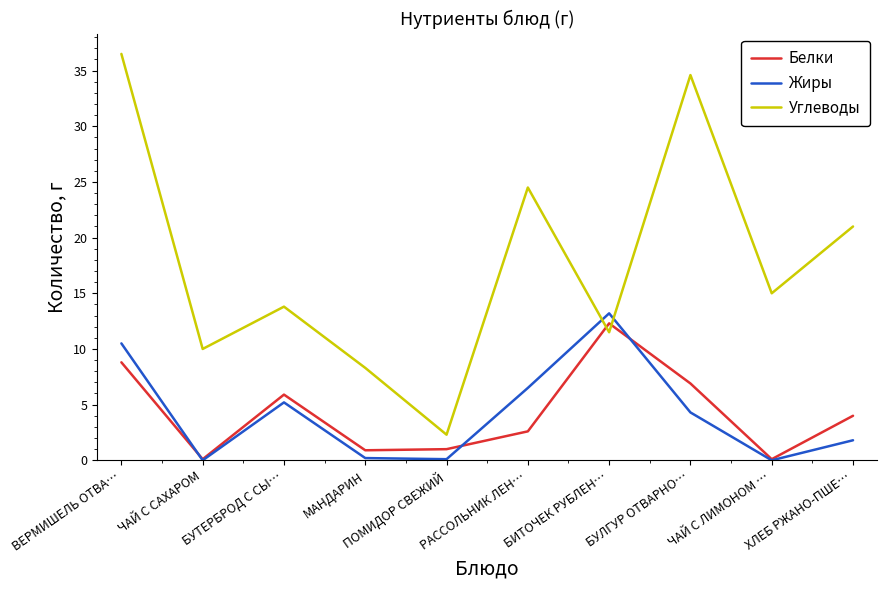

What position from the left is ХЛЕБ РЖАНО-ПШЕ…?

10